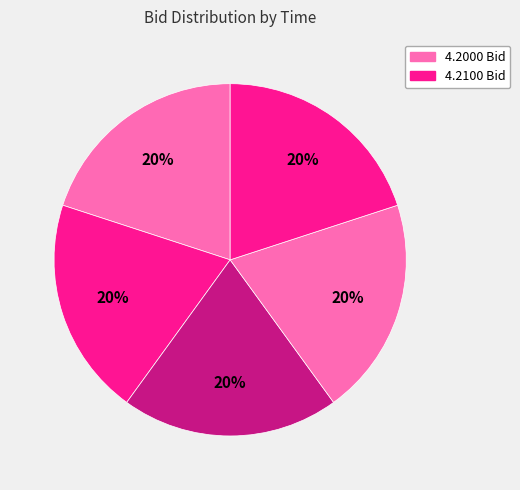

Rank the categories by value from lowest to highest.

08:31:00.445, 08:23:20.064, 08:05:03.168, 08:30:33.928, 08:10:03.210